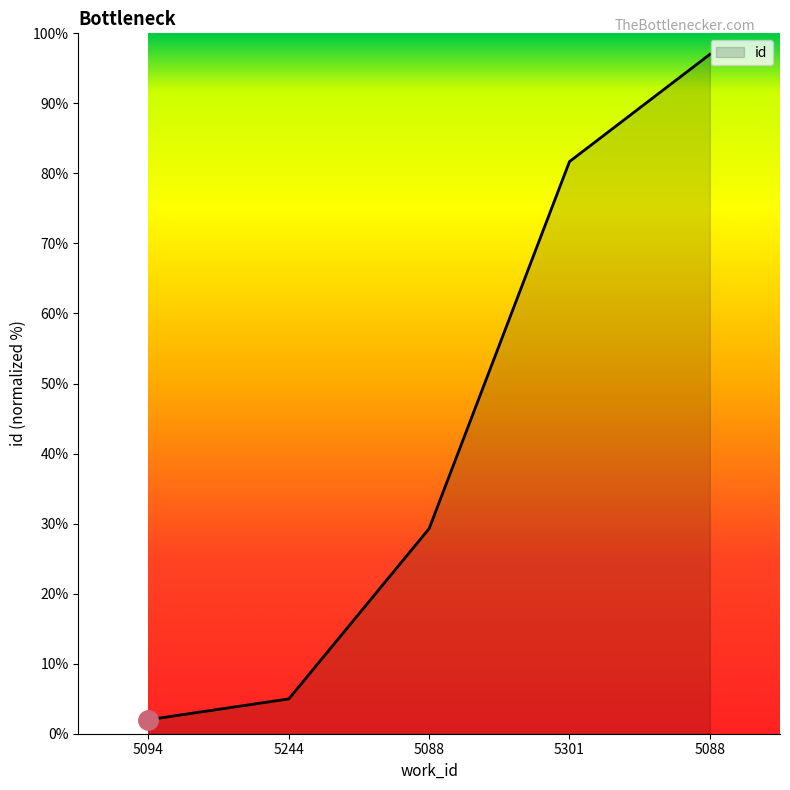

How many distinct data groups are displayed?

1